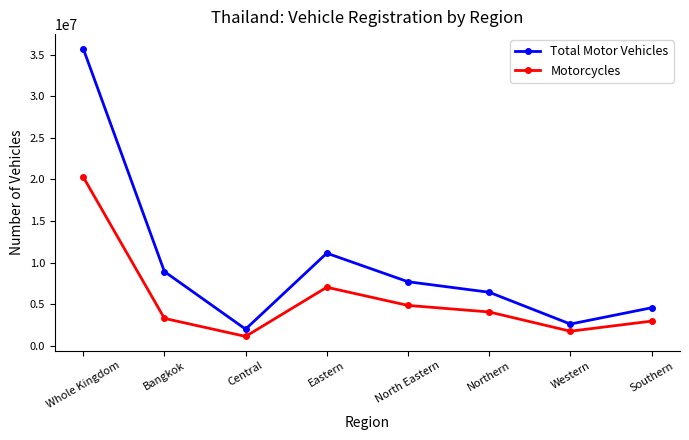

Where is the first local maximum for Total Motor Vehicles?

Eastern